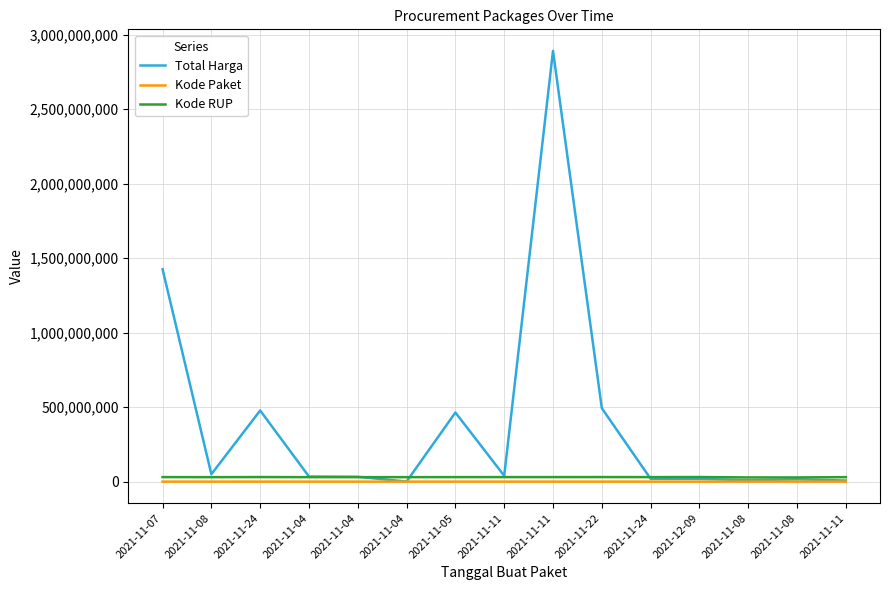

Reading right to left, extract all data points from this chart.

Total Harga: 7401240	15513960	9180000	18900000	19175000	493000000	2892122000	39440000	464002100	577875	32441200	34000000	477600000	49730040	1425867900
Kode Paket: 27891	17283	17272	137876	67279	55826	28425	28271	13652	8668	8646	8530	70453	17509	16823
Kode RUP: 30089034	28171469	28171469	30852642	30352738	30636058	30449124	30478474	30372232	30089034	30089034	30089034	30670893	30029068	30428912